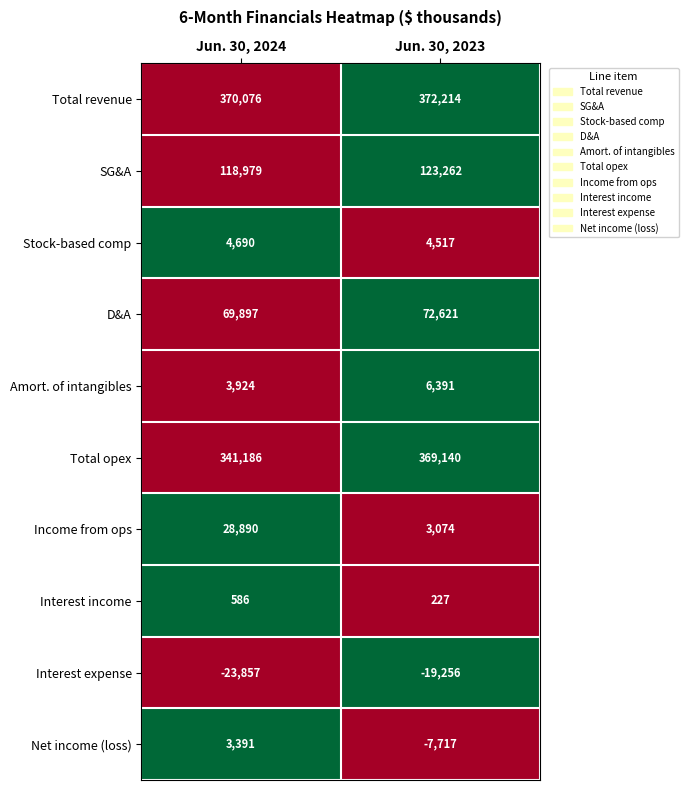

Which series changed the most between Jun. 30, 2024 and Jun. 30, 2023?

Total opex